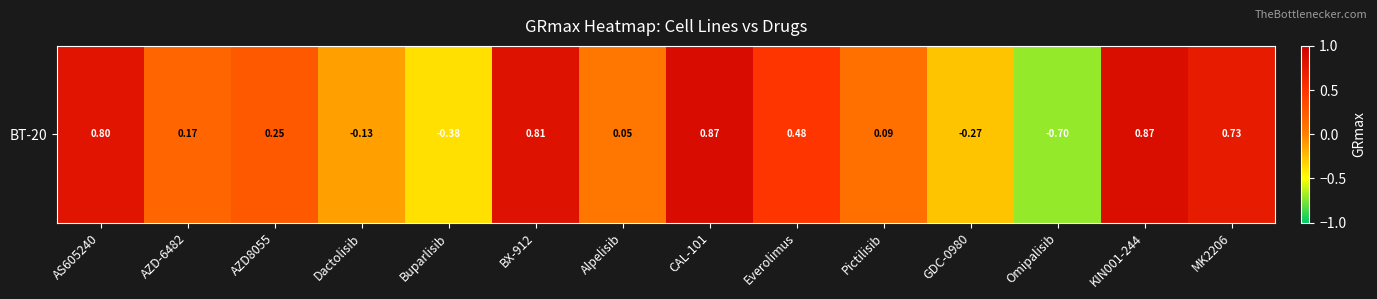

Read the value at KIN001-244.

0.9